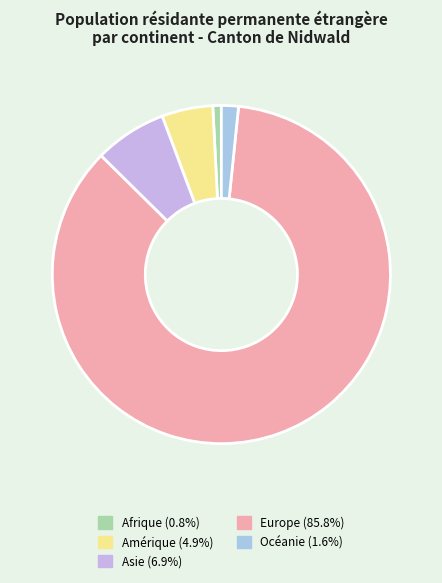

Count the number of slices in the pie.

5